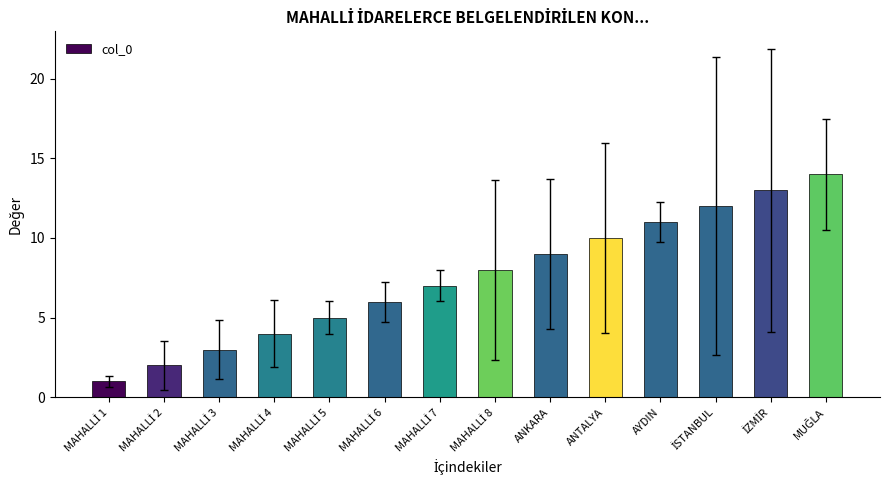

Approximately how many times larger is the value at ANKARA compared to AYDIN?

0.8